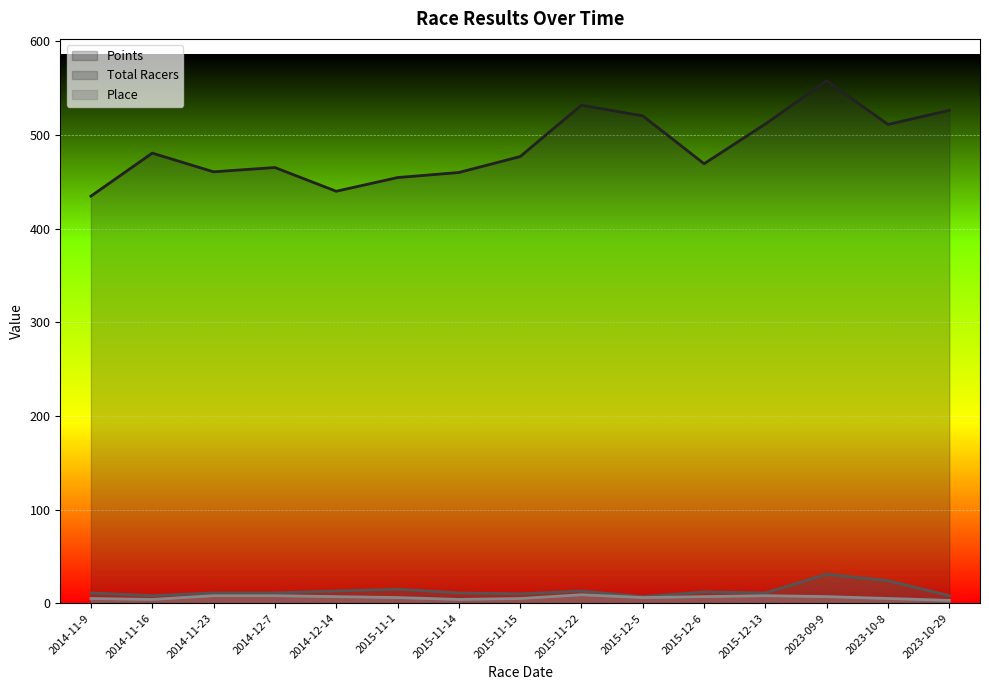

The value of Total Racers at 2015-11-14 is 6.8. True or false?

False